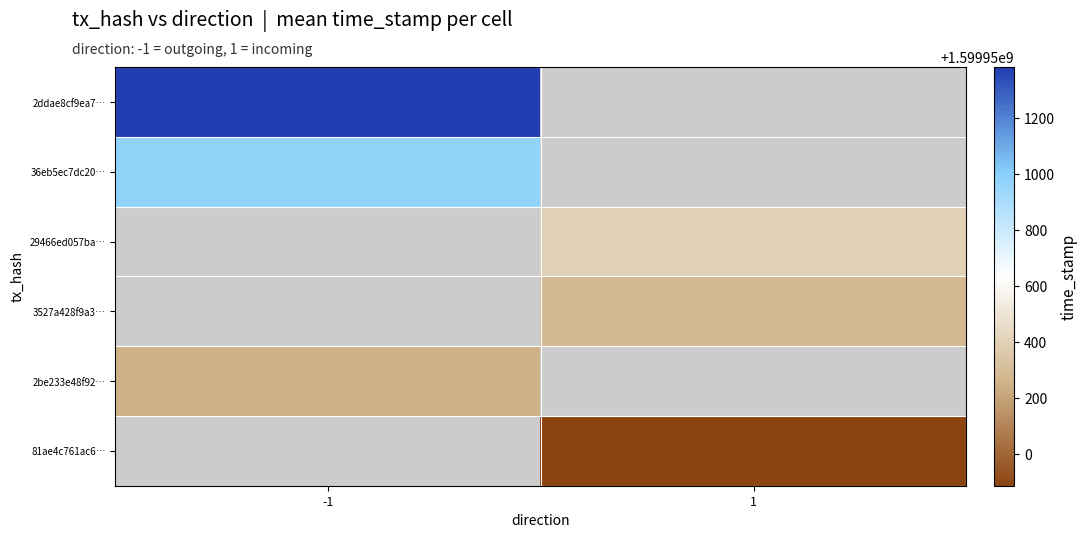

True or false: 2be233e48f9296c2795ec80f98751b816502553 has a value of -1 at direction.

True